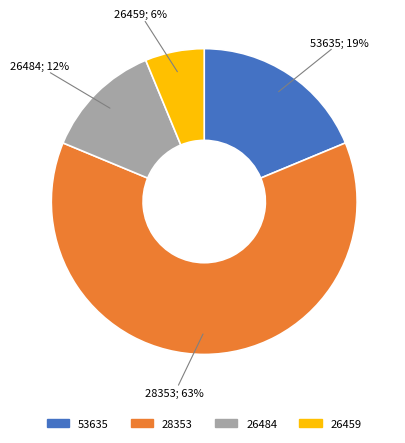

Do 28353 and 26459 together represent more than half of the pie?

Yes